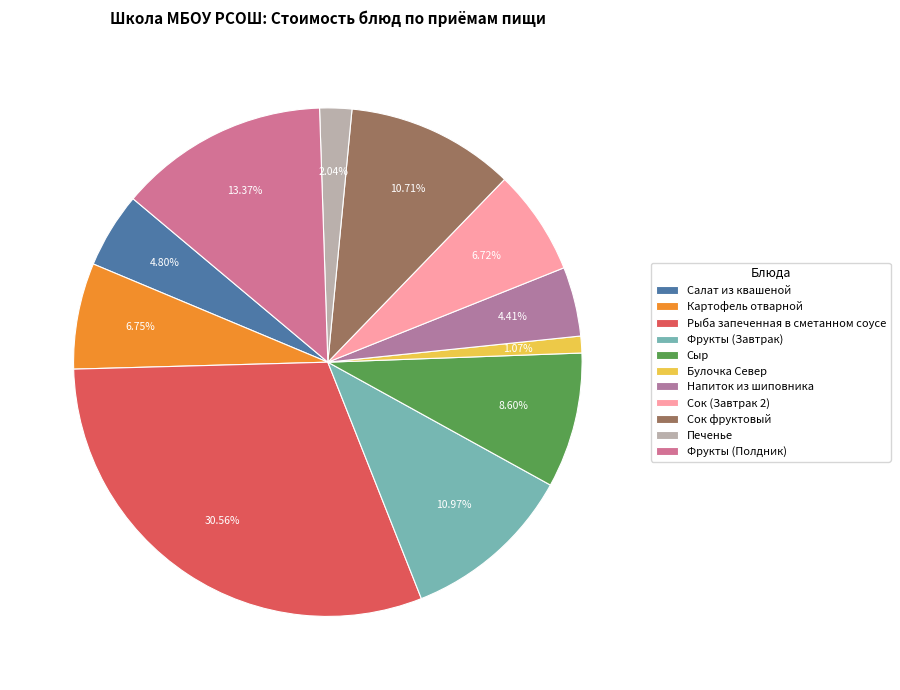

What is the largest slice in the pie chart?

Рыба запеченная в сметанном соусе